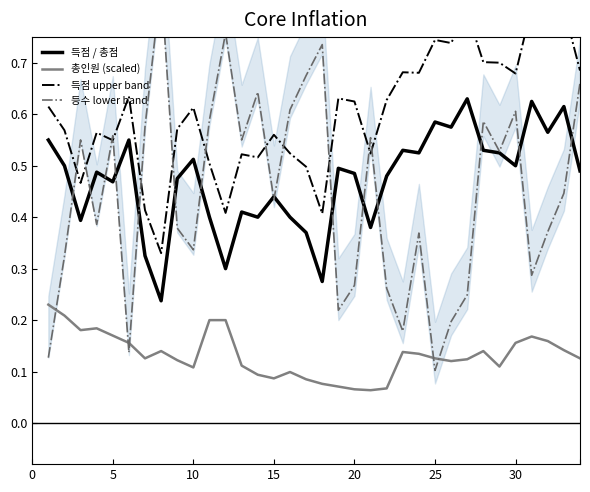

True or false: 득점 / 총점 and 총인원 (scaled) cross at least once.

False